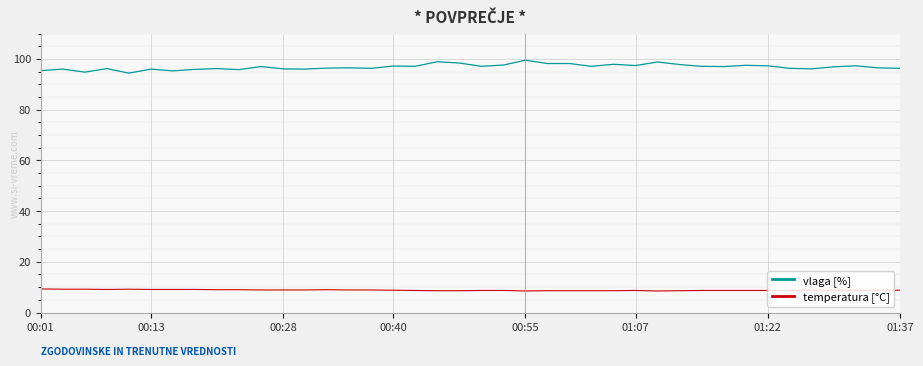

True or false: temperatura [°C] and vlaga [%] cross at least once.

False